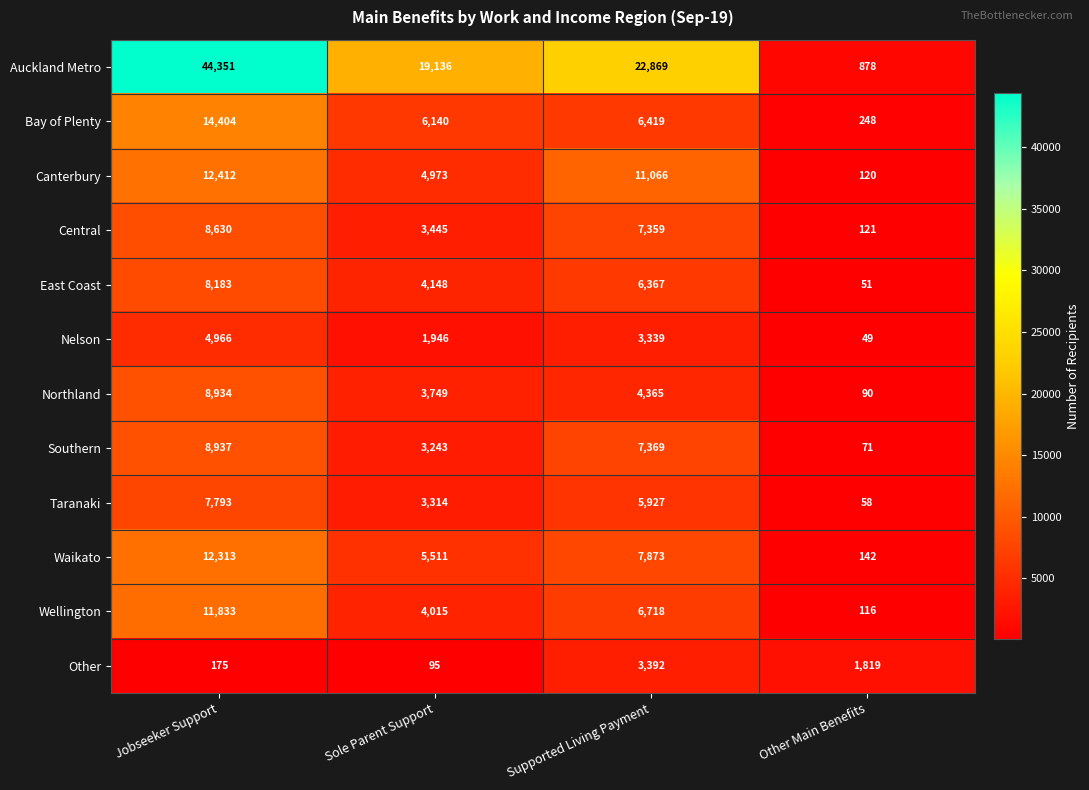

At how many categories does at least one series exceed 26145?

1